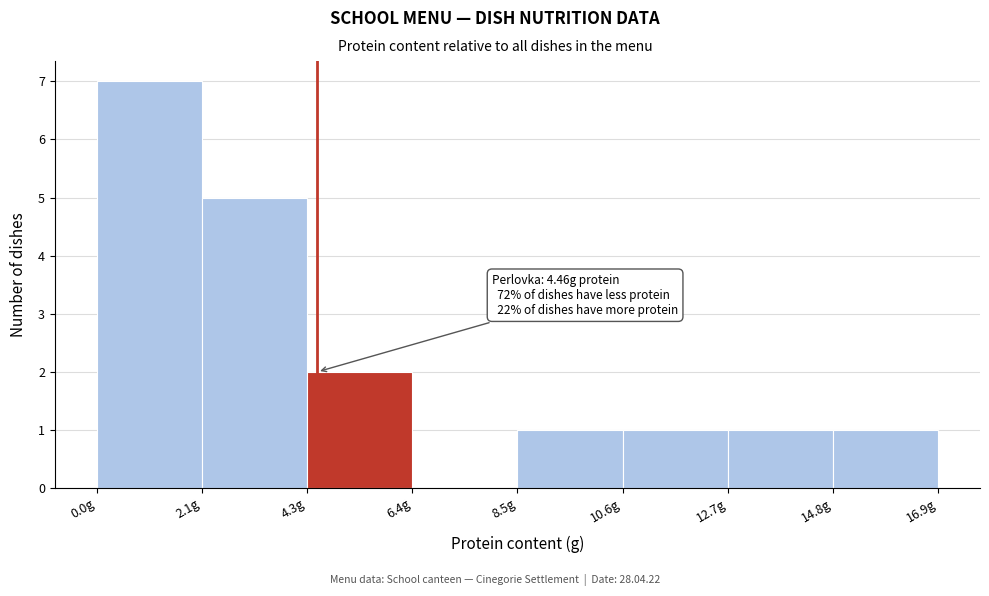

Over which range of the x-axis is the bar tallest?

0.0 to 2.0